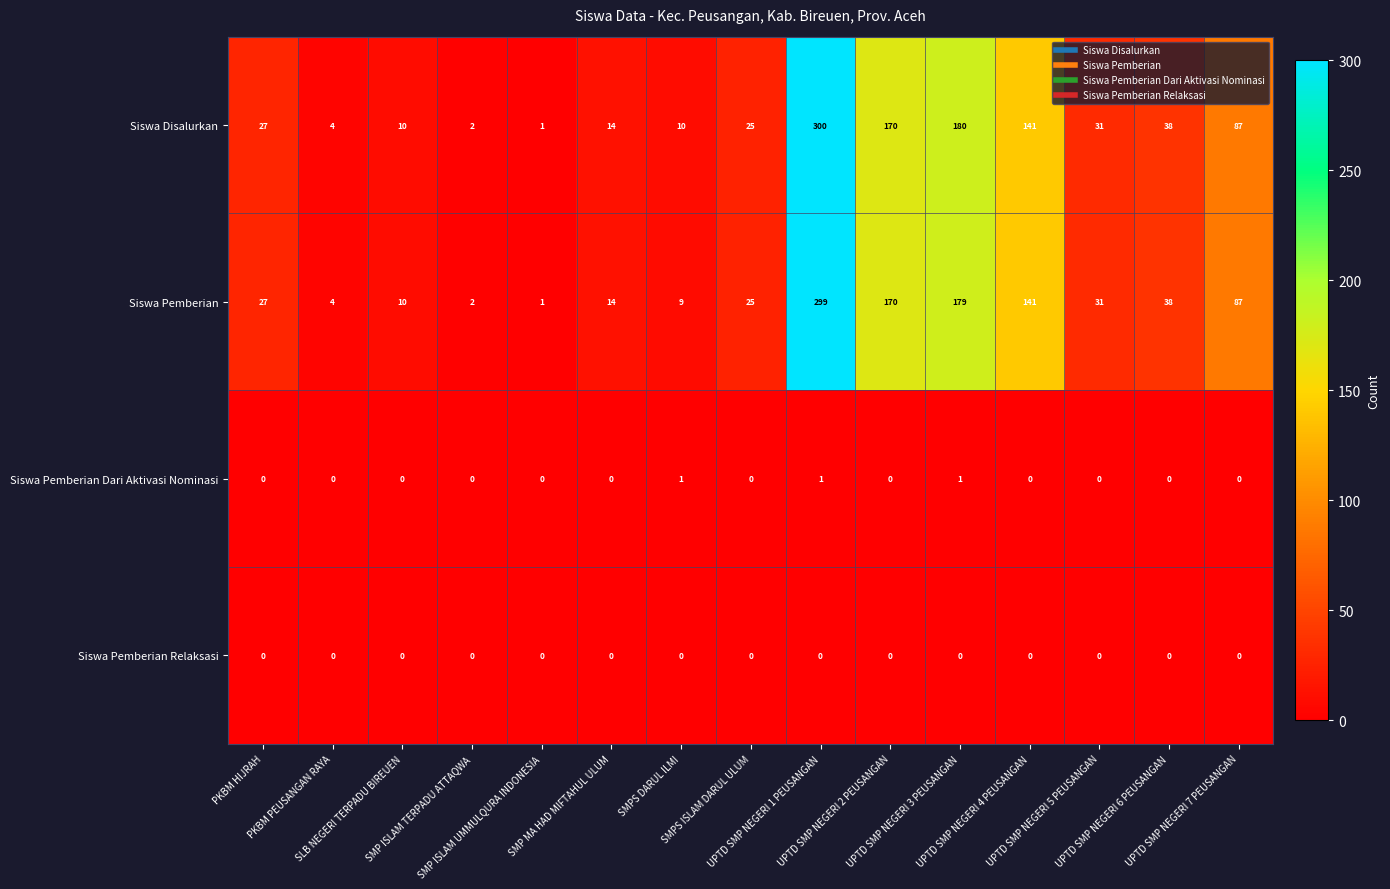

What is the average value of the Siswa Pemberian series?

69